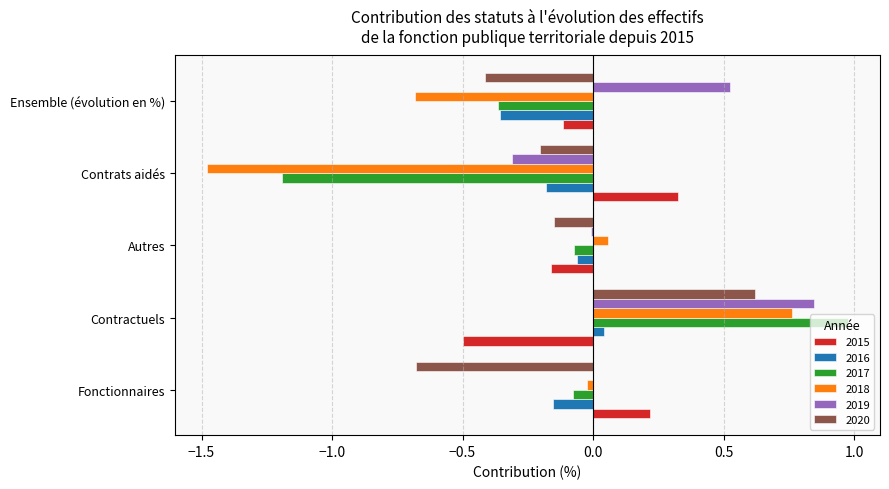

How many data points does each series have?

5